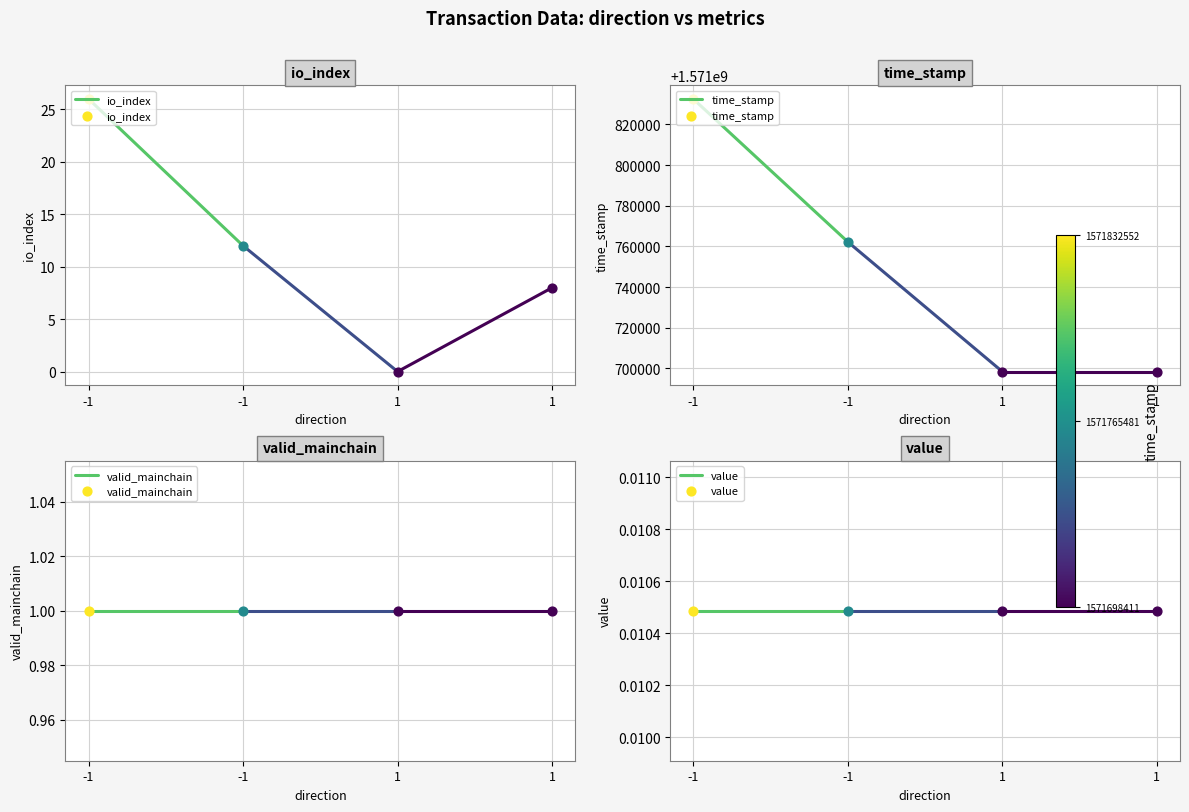

What are all the series names shown in the legend?

io_index, time_stamp, valid_mainchain, value